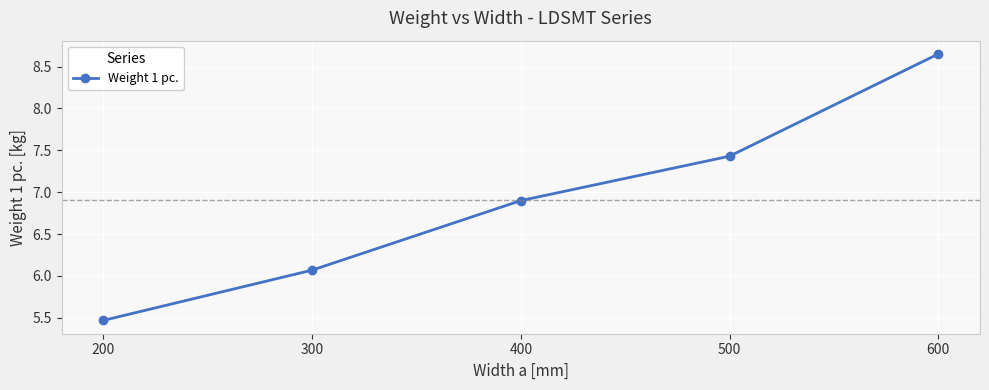

What is the smallest value displayed?

5.5